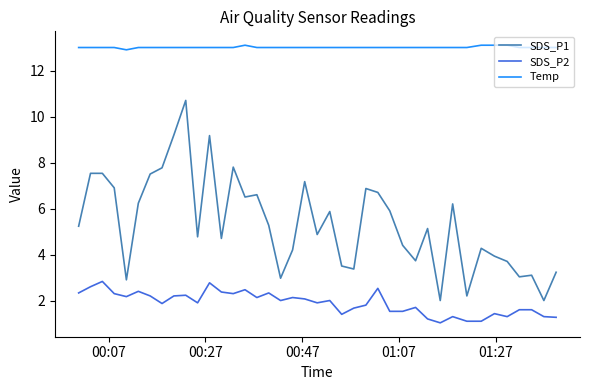

Rank the series by their average value, from highest to lowest.

Temp, SDS_P1, SDS_P2